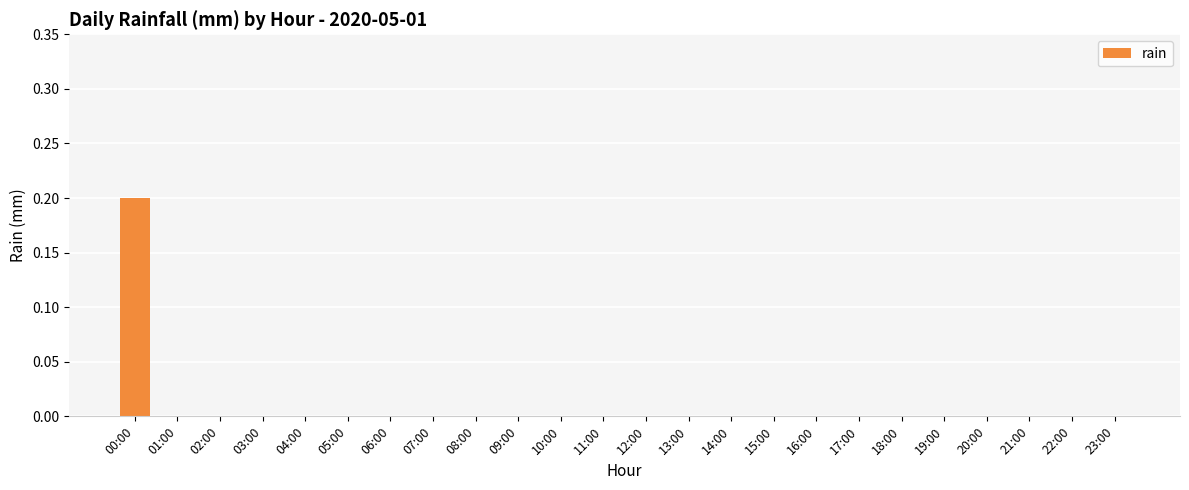

Reading left to right, list all the values displayed in this chart.

0.2	0.0	0.0	0.0	0.0	0.0	0.0	0.0	0.0	0.0	0.0	0.0	0.0	0.0	0.0	0.0	0.0	0.0	0.0	0.0	0.0	0.0	0.0	0.0